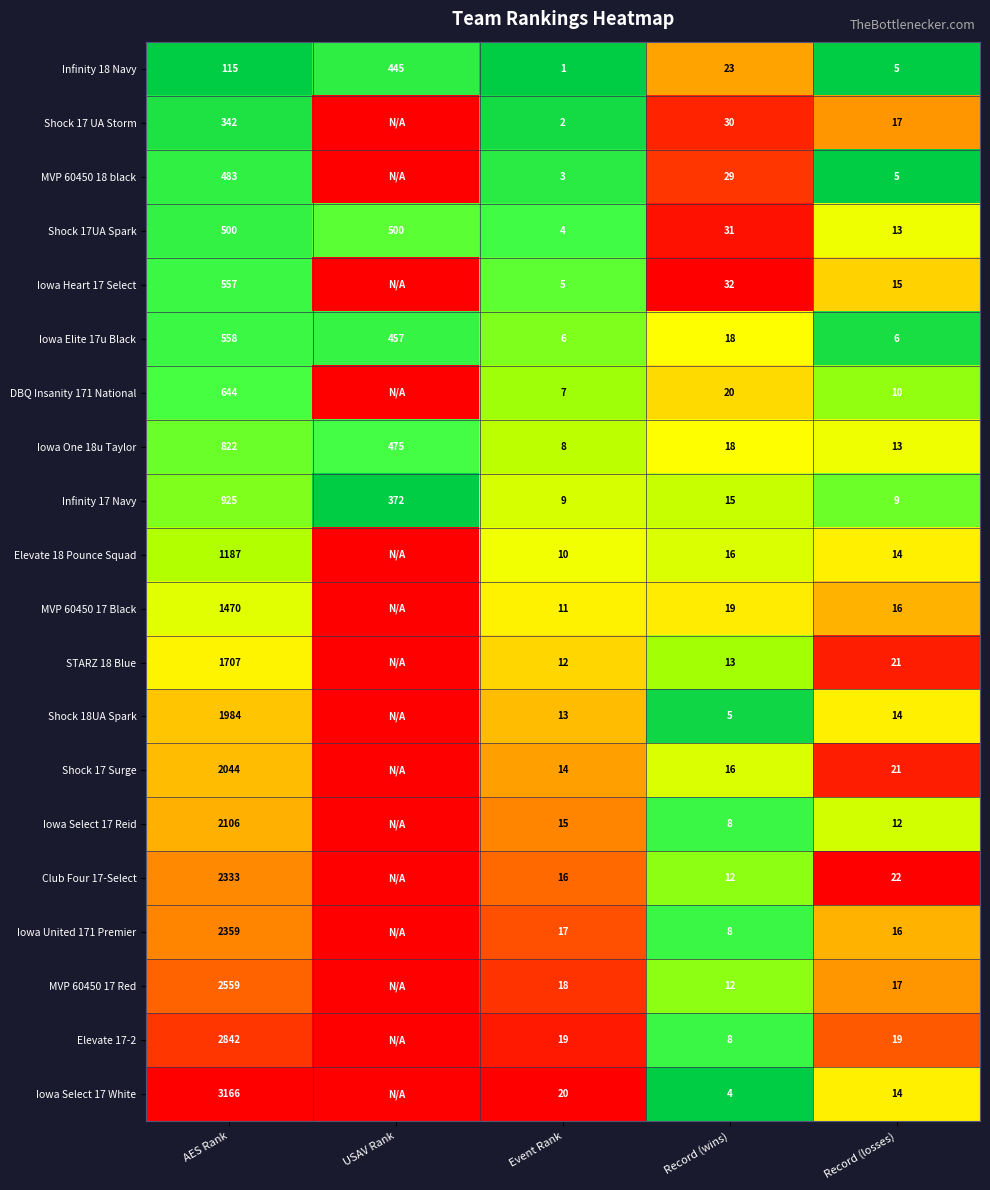

What is the difference between the maximum and minimum values in the Iowa Elite 17u Black series?

552